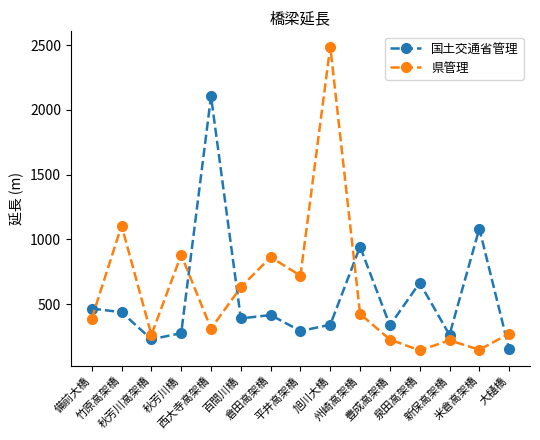

Does the chart have visible grid lines?

No